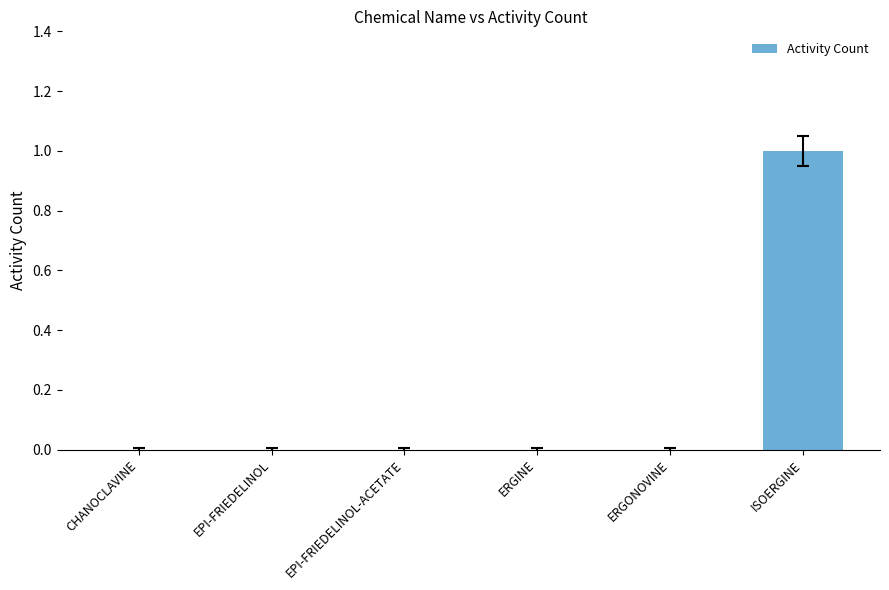

Is it true that the value at ERGINE is -1?

False